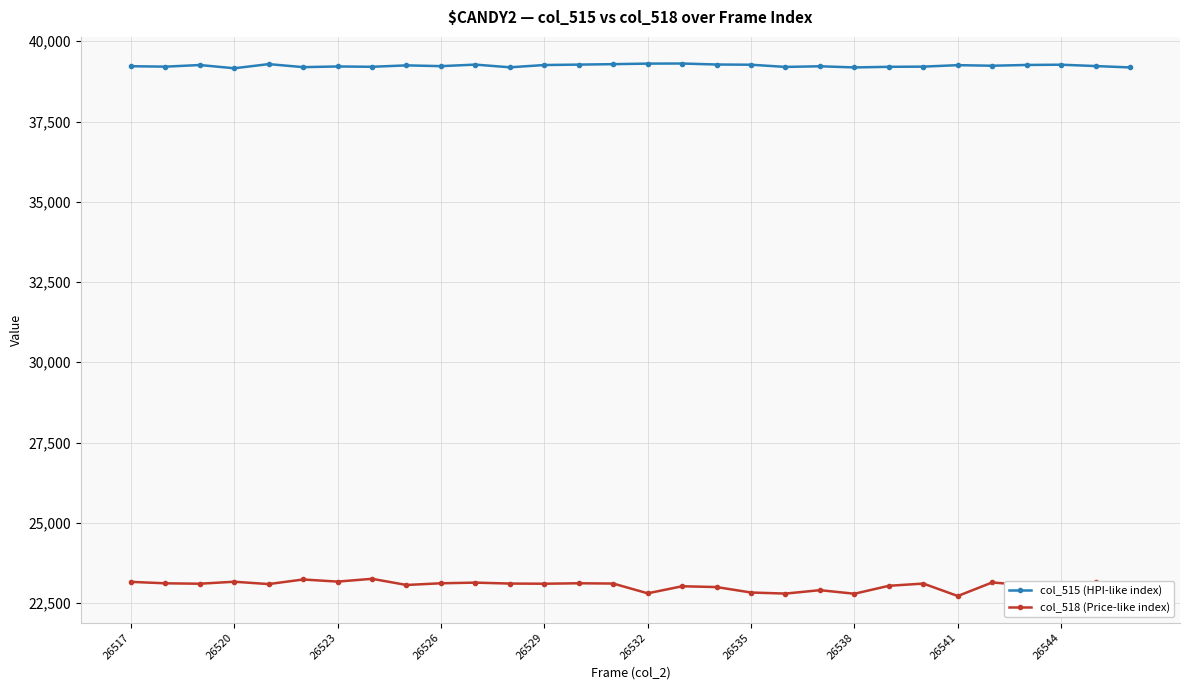

What is the maximum value for col_518 (Price-like index)?

23255